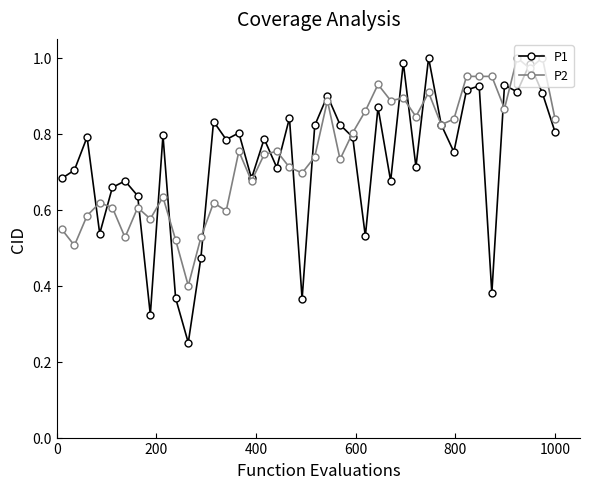

At how many categories does at least one series exceed 0?

40